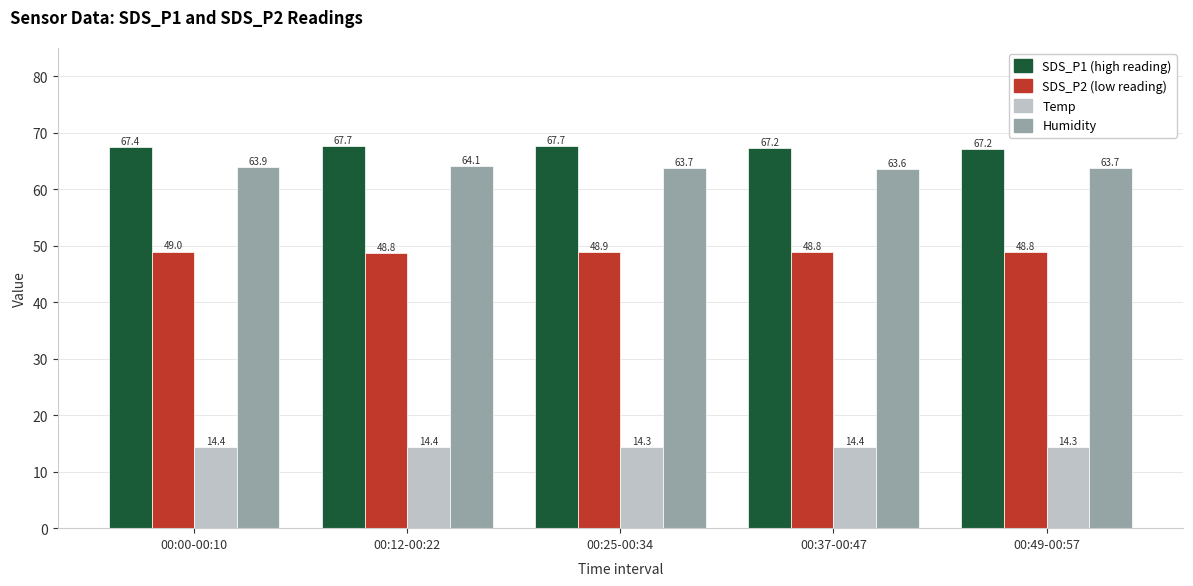

What is the spread (max minus min) of values at 00:00-00:10?

53.0